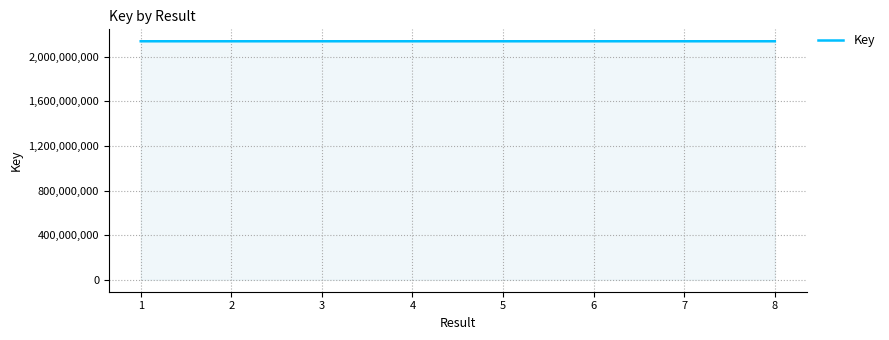

What is the ratio of the value at 6 to the value at 3?

1.0